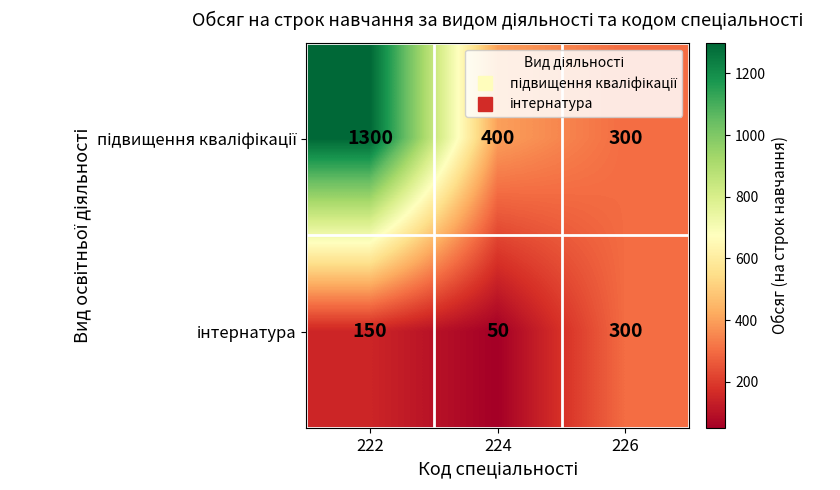

What is the difference between the highest and lowest values at 224?

350